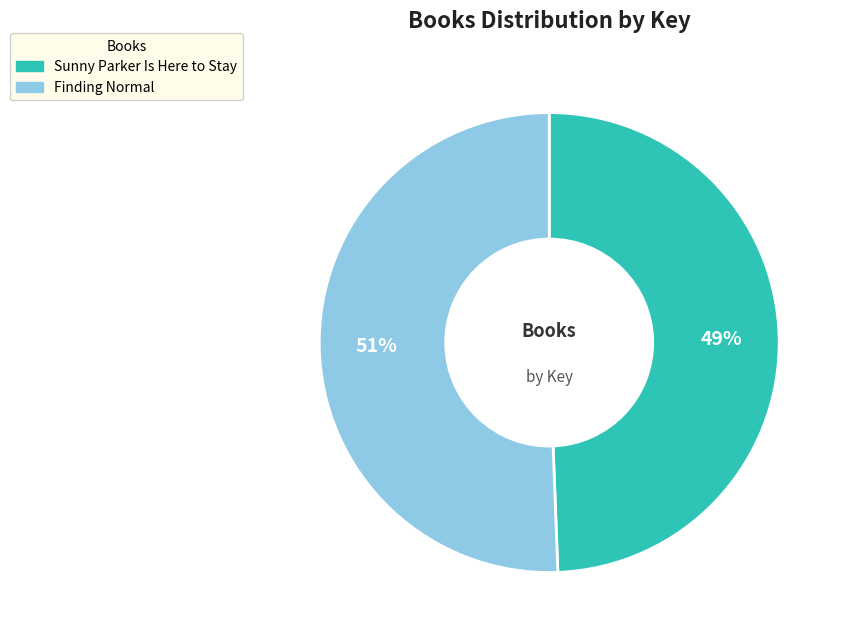

To the nearest percent, what portion does Finding Normal represent?

51%